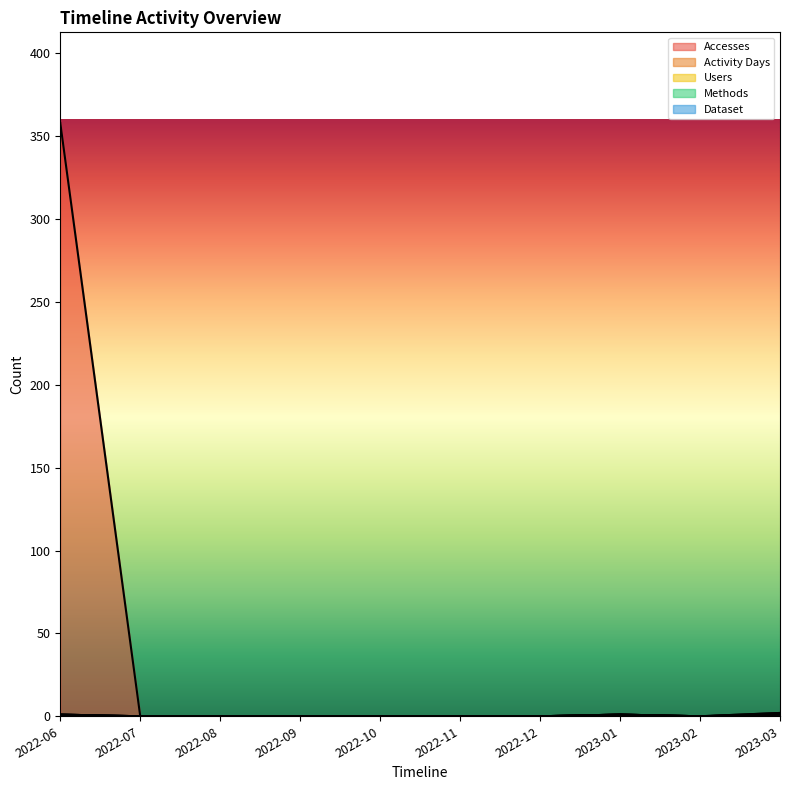

Between 2022-06 and 2023-03, which series saw the biggest shift?

Accesses